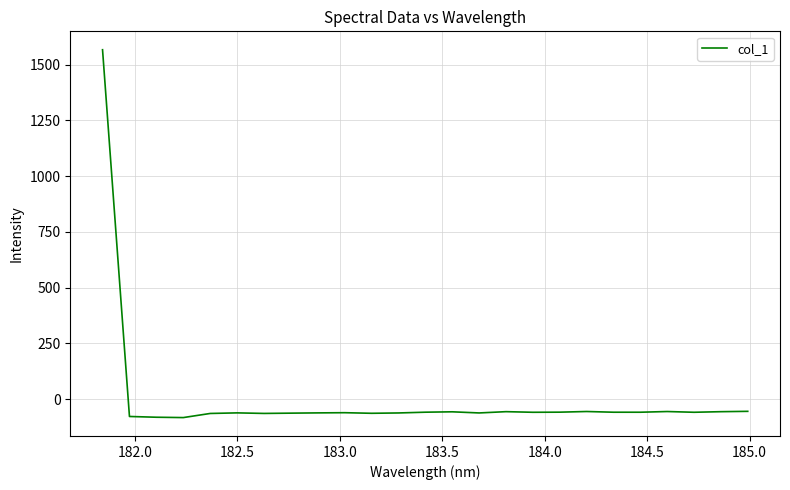

What is the difference between the maximum and minimum values?

1649.9